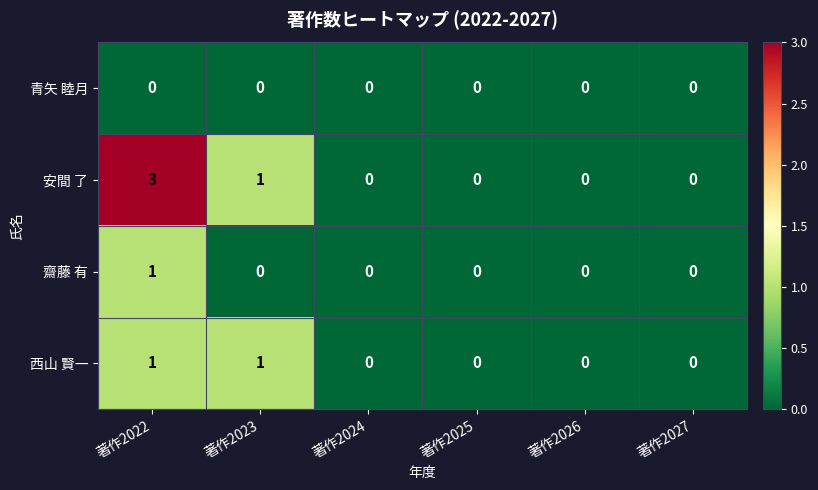

At which category is the sum across all series the highest?

著作2022